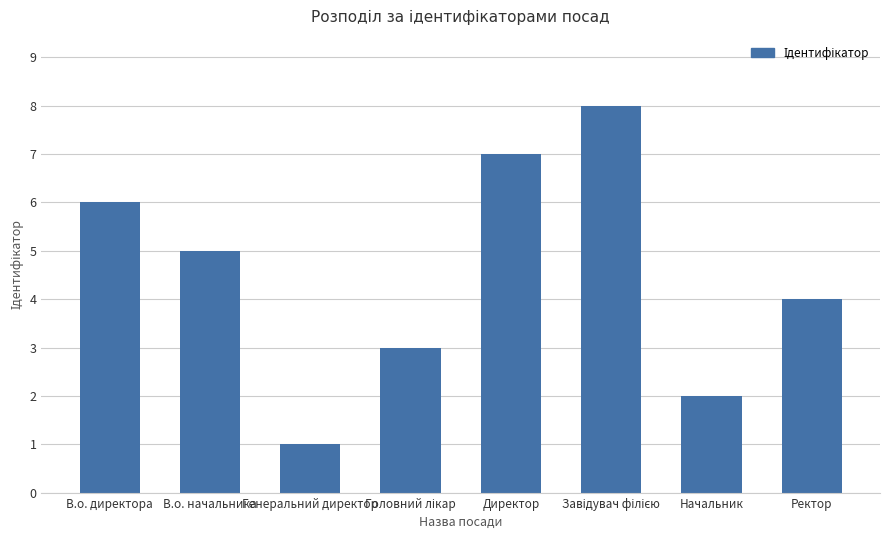

What is the difference between the values at В.о. начальника and Ректор?

1